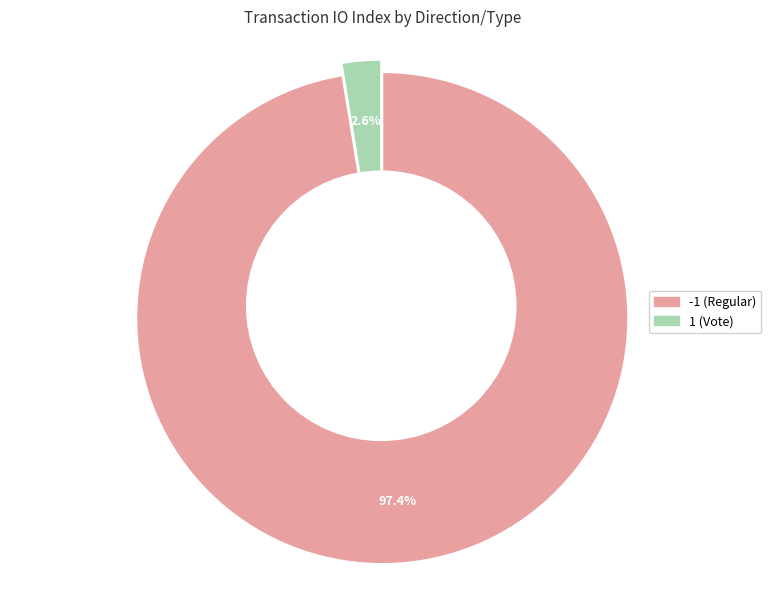

To the nearest percent, what is the average slice percentage?

50%